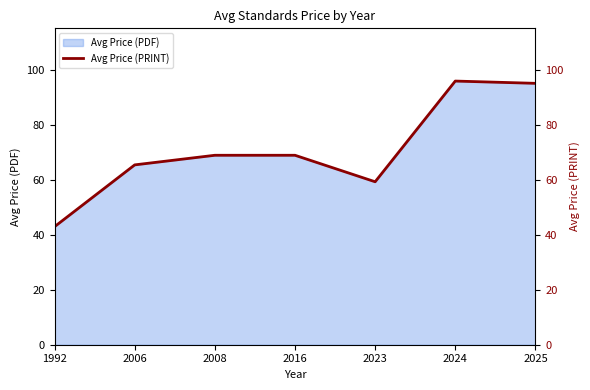

What is the difference between the values at 2023 and 2006?

6.1